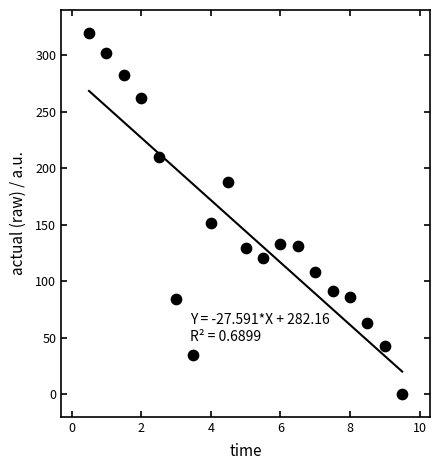

What is the range of Y values (max minus min)?

320.0